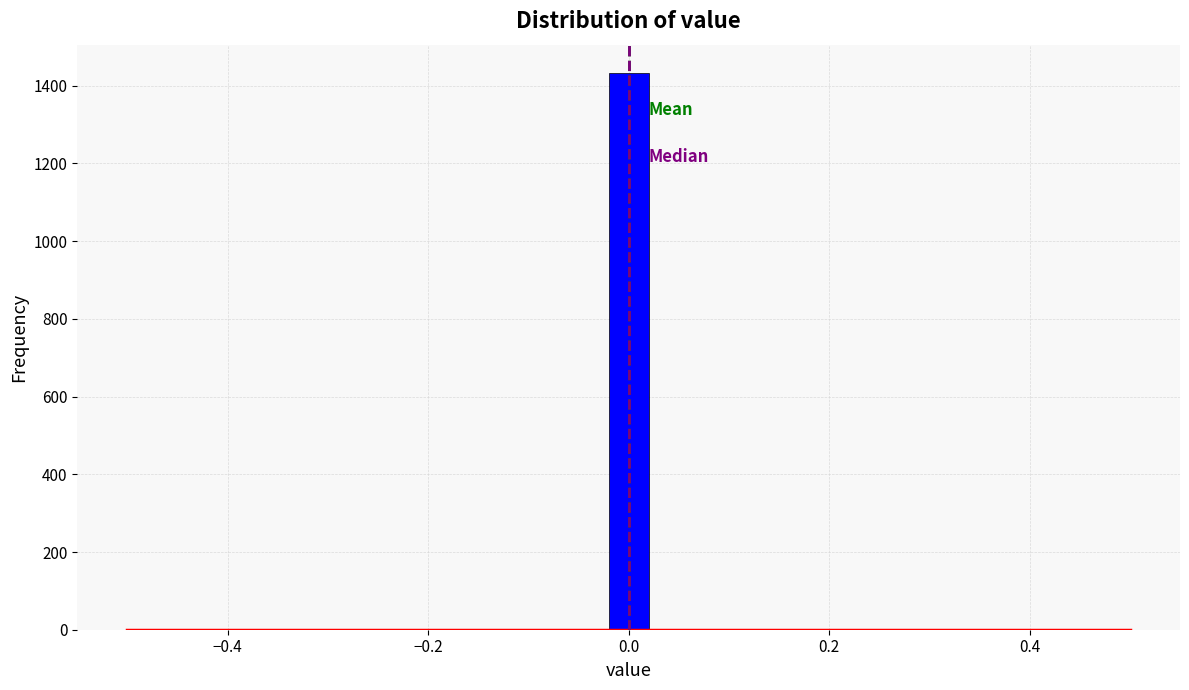

Around what value on the x-axis is the tallest bar? Give the approximate position of its centre, as read against the axis.

0.00